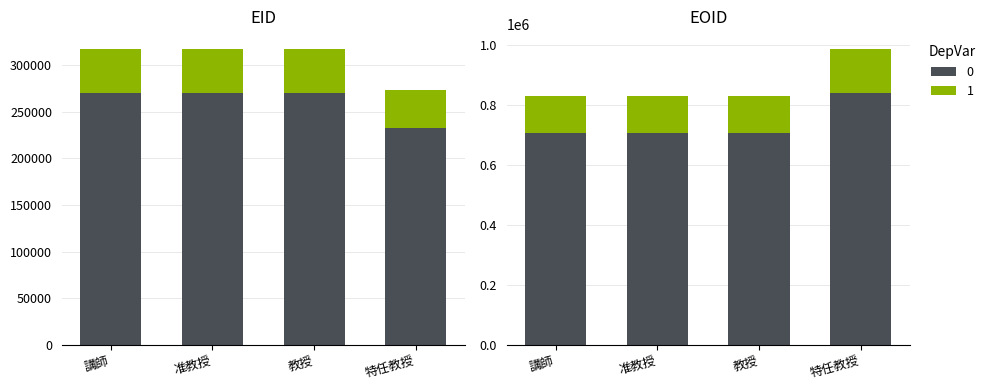

Does the chart contain any negative values?

No